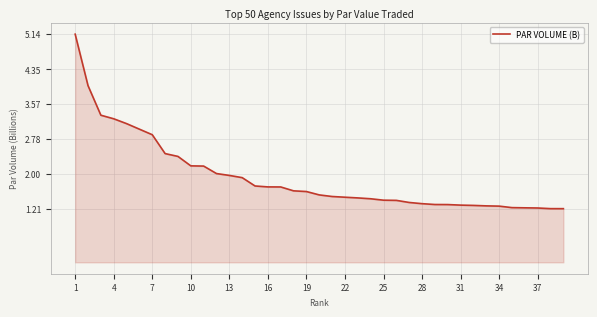

What is the maximum value shown in the chart?

5.1